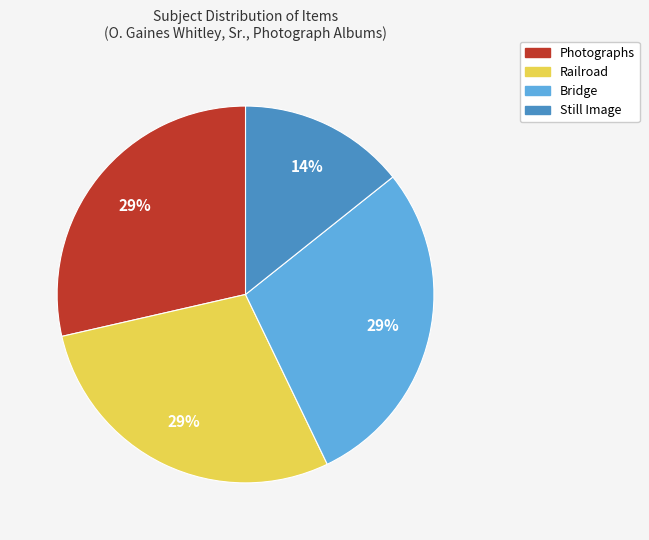

To the nearest percent, what is the average slice percentage?

25%